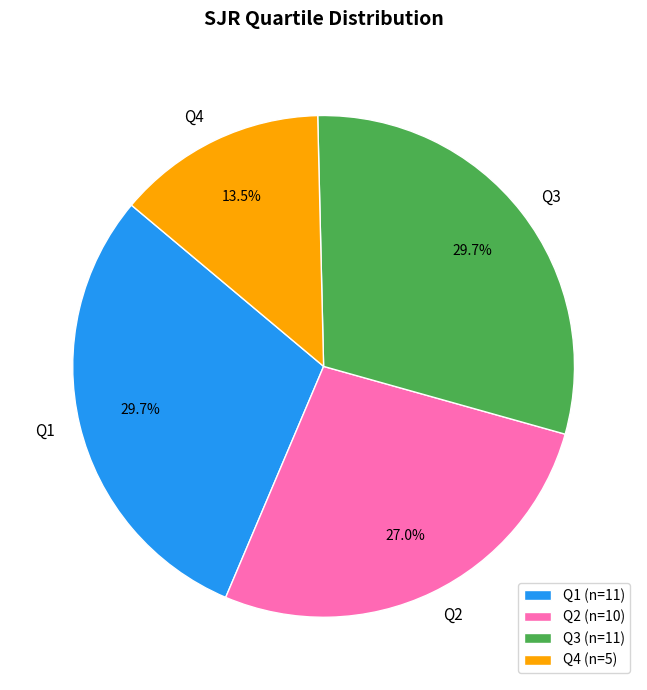

How many segments does this pie chart have?

4